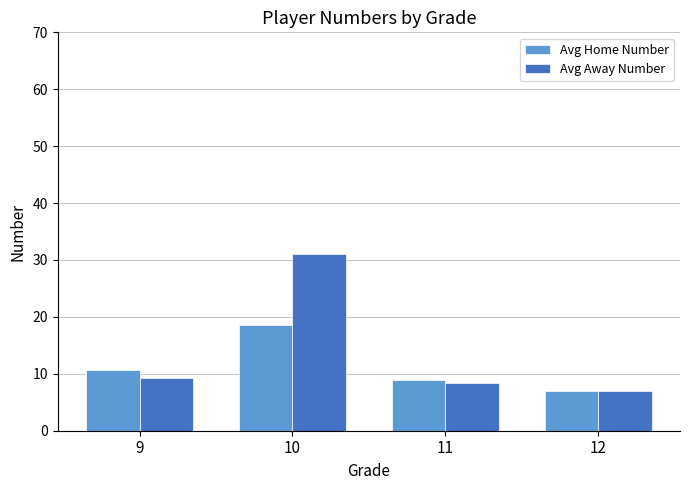

Between 10 and 11, which series saw the biggest shift?

Avg Away Number